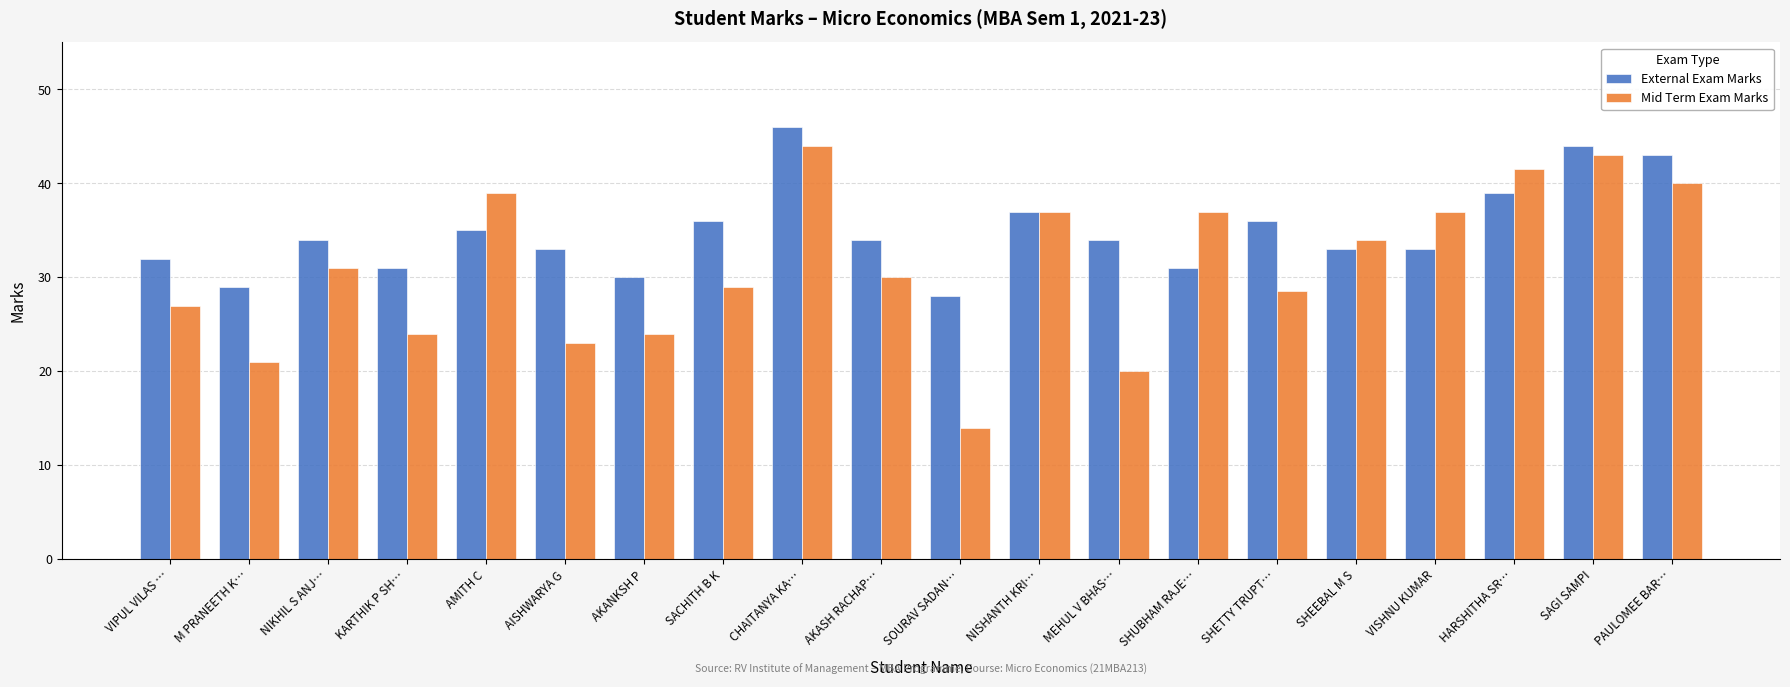

How many bars are there in each group?

2